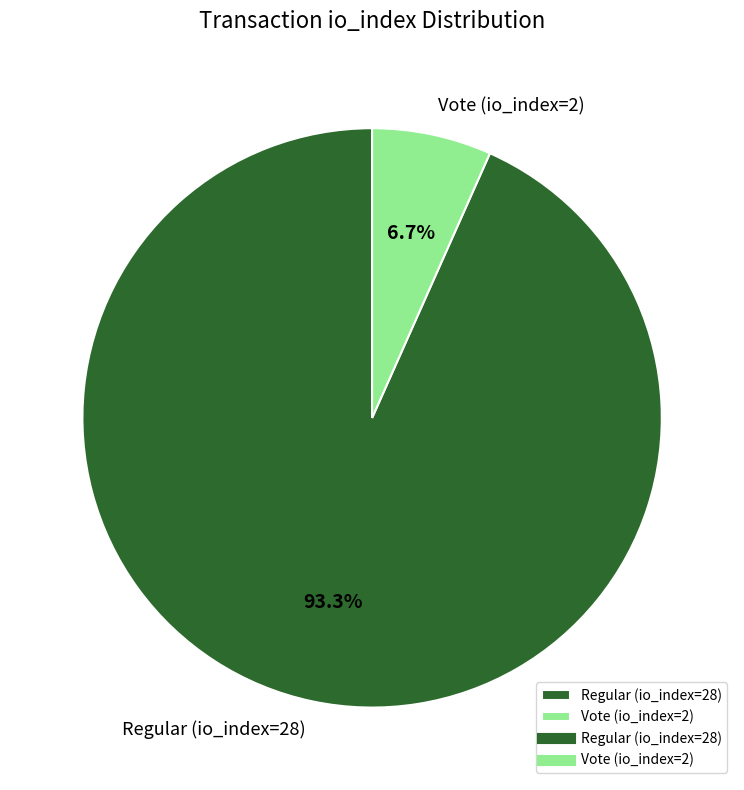

Which has a higher value, Vote (io_index=2) or Regular (io_index=28)?

Regular (io_index=28)